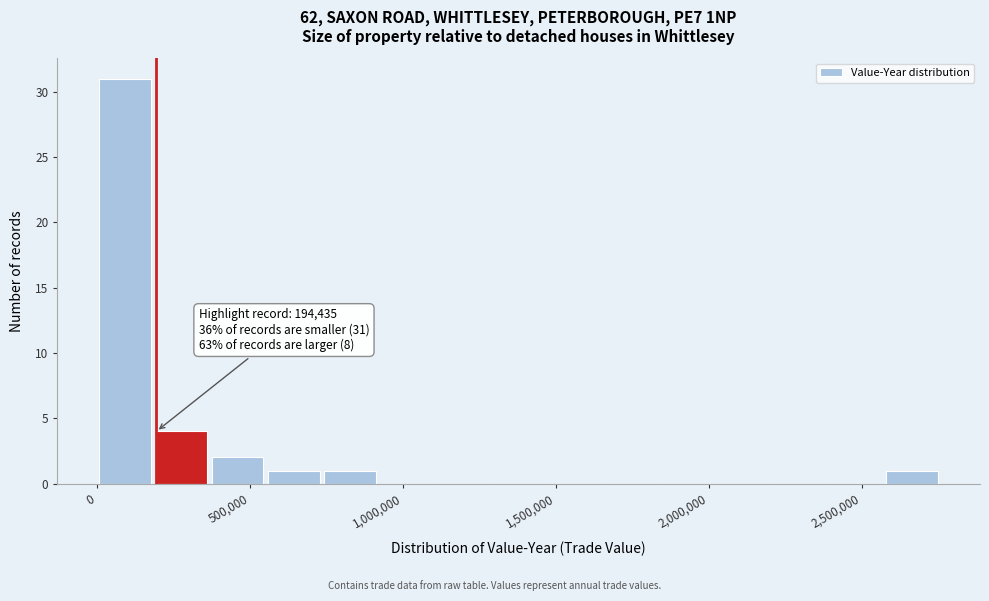

Read against the x-axis, roughly where is the centre of the tallest bar?

100000